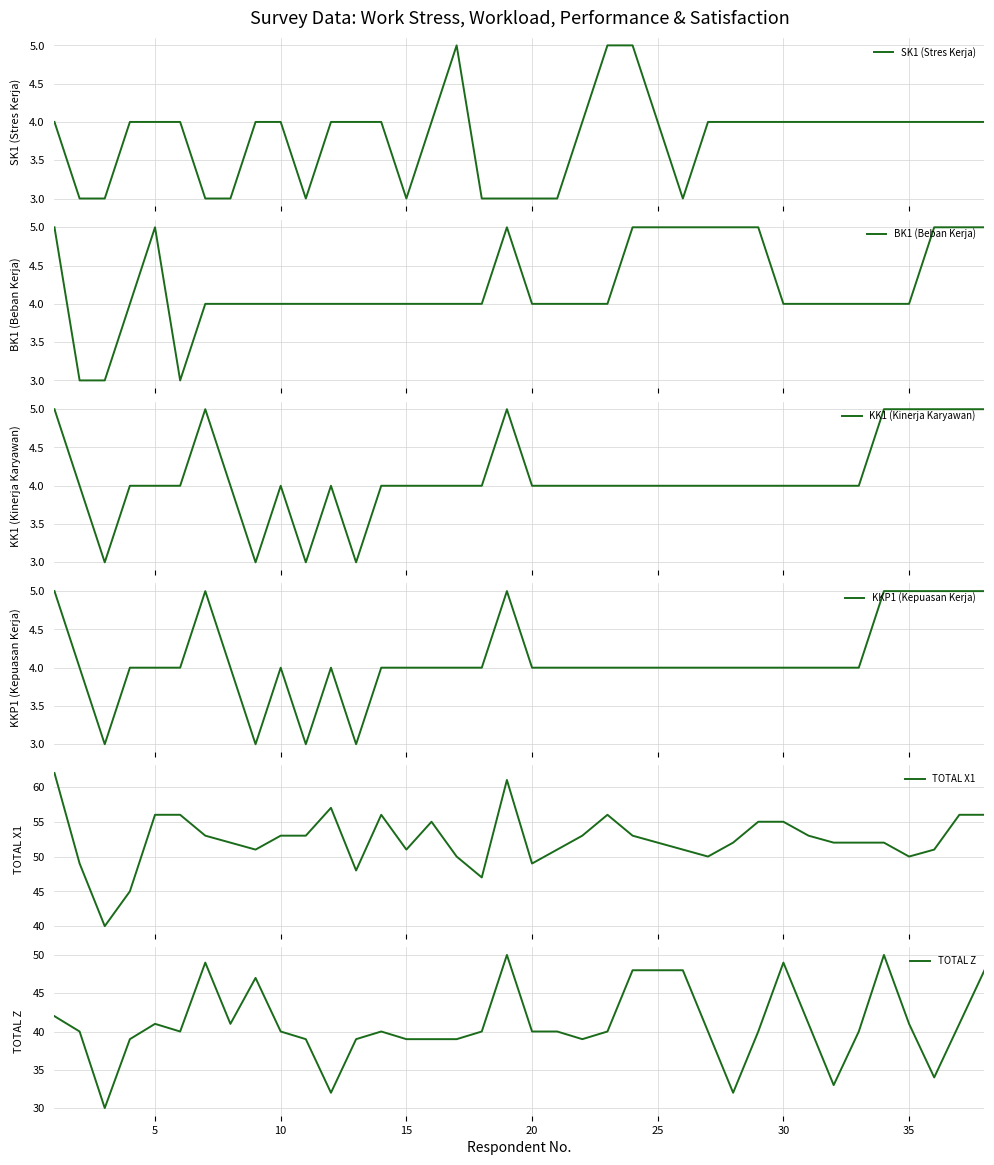

True or false: TOTAL Z has a value of 69 at 30.

False